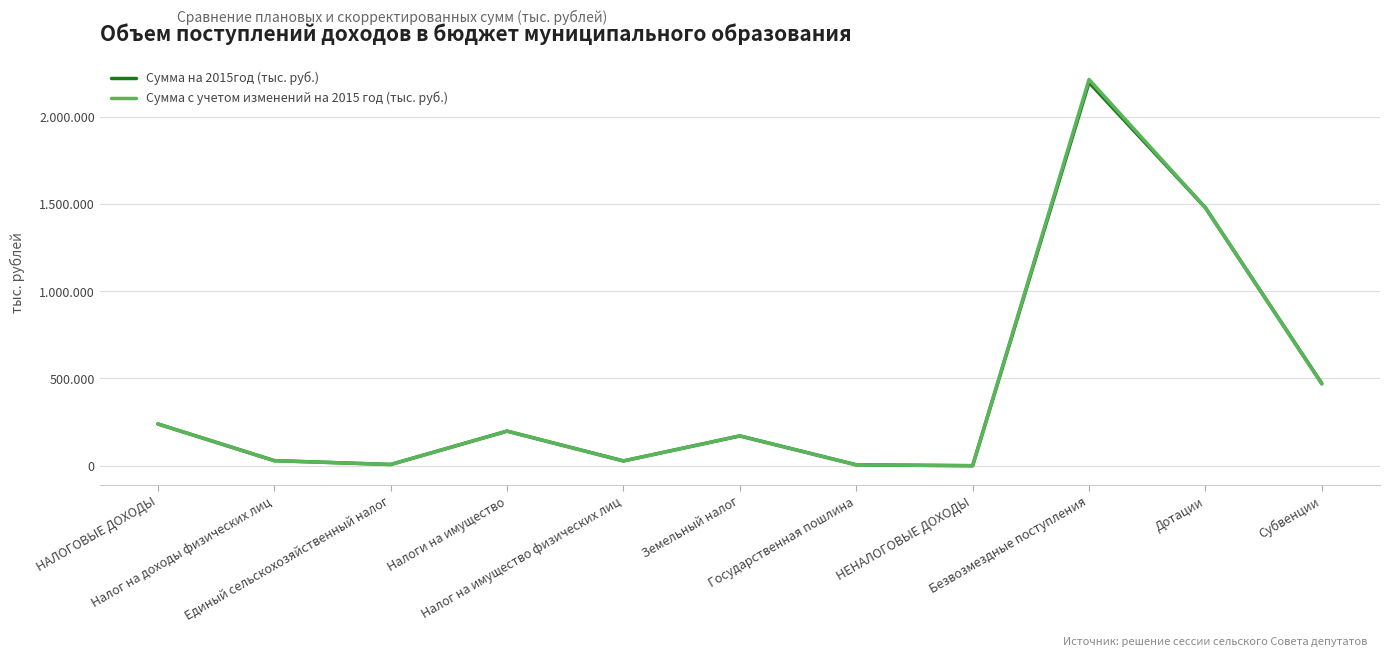

At which label does Сумма с учетом изменений на 2015 год (тыс. руб.) first exceed 170780?

НАЛОГОВЫЕ ДОХОДЫ